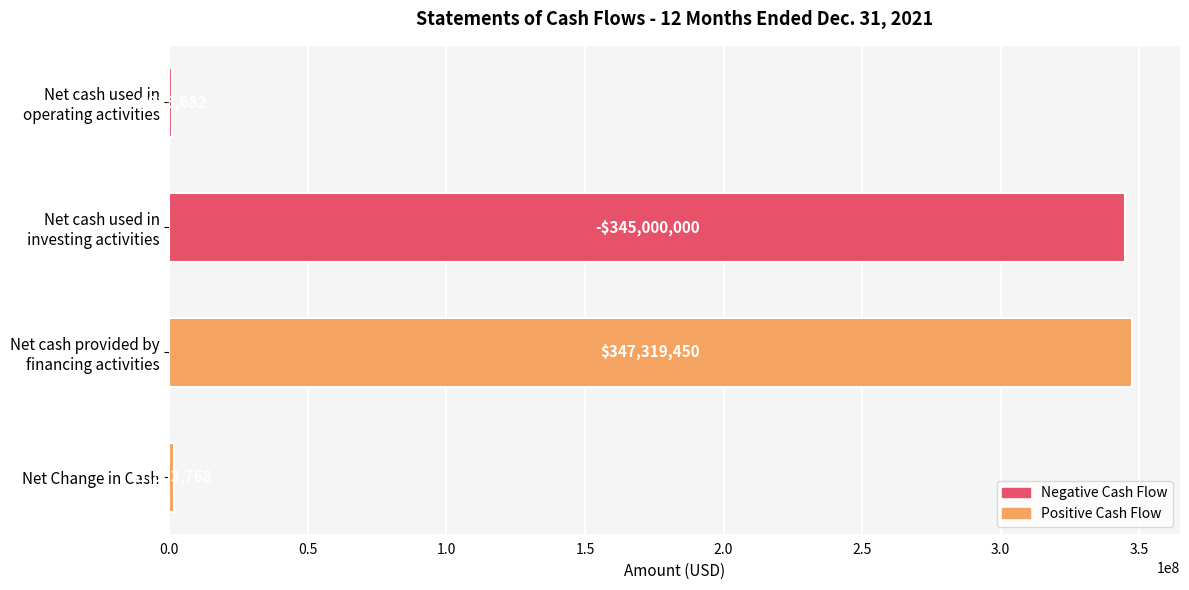

What is the sum of all values?

694638900